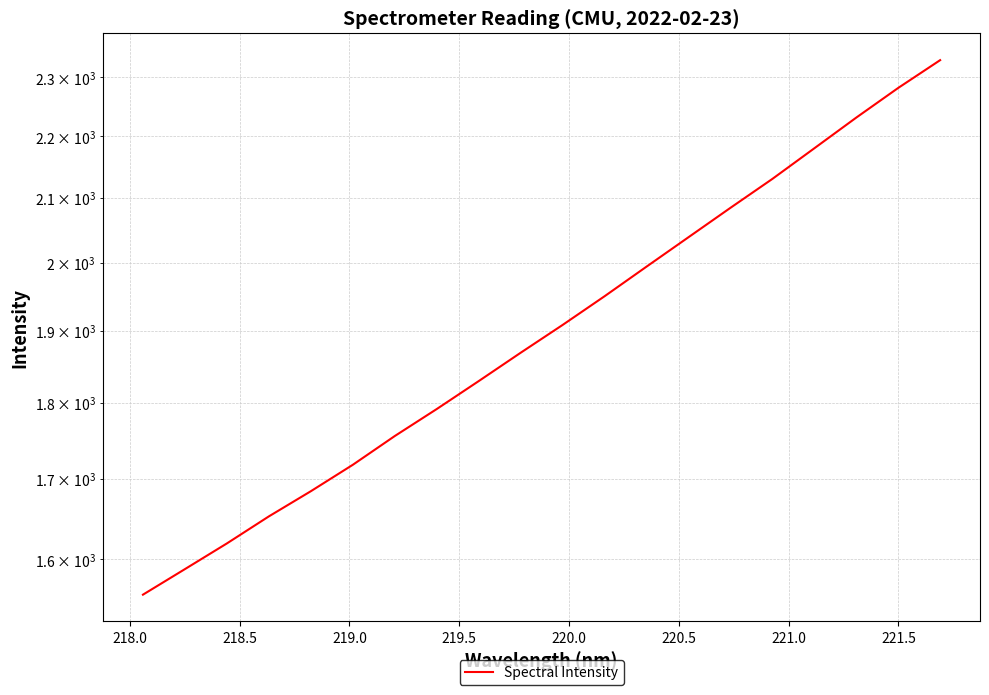

Does the chart have visible grid lines?

Yes